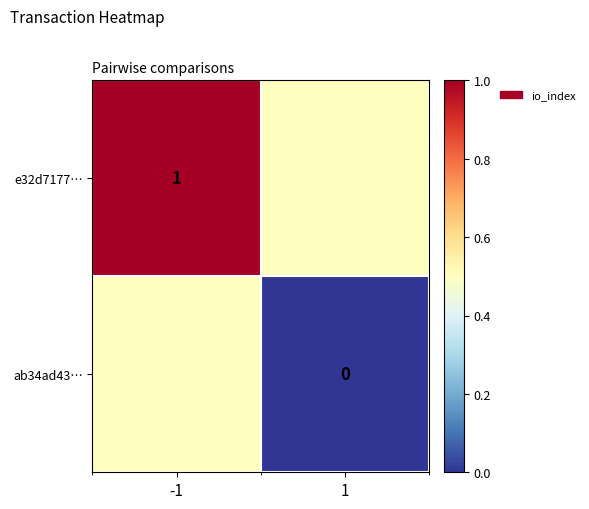

Is it true that e32d7177… equals 1.0 at -1?

True